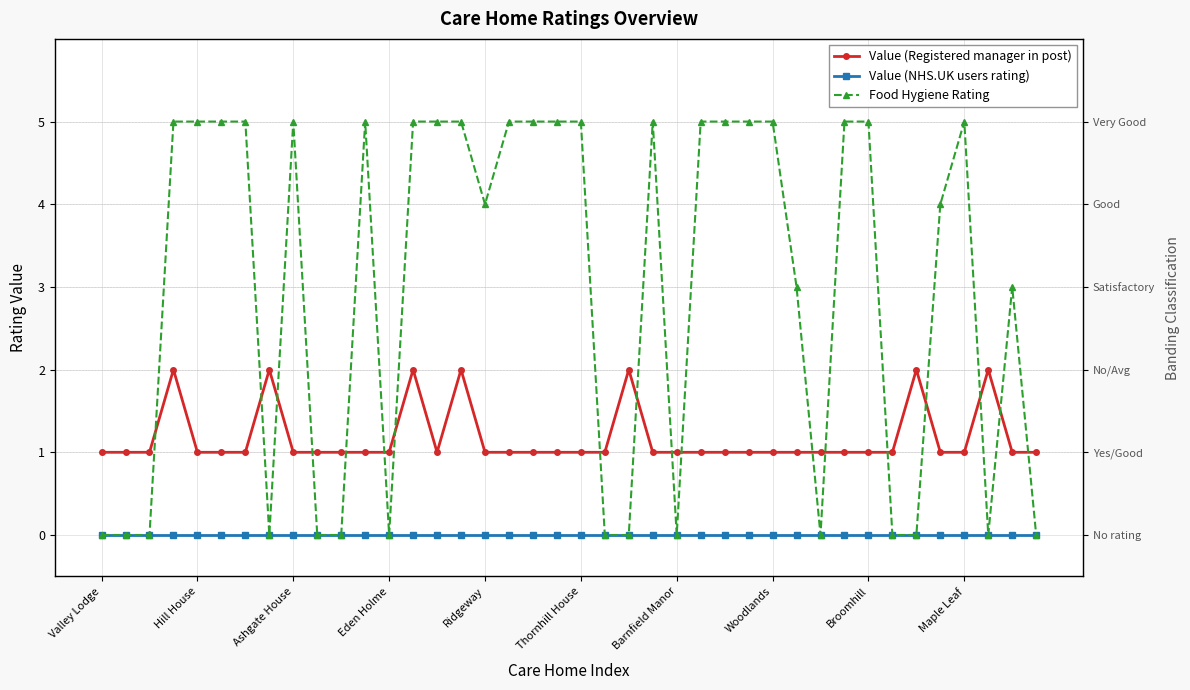

True or false: Value (Registered manager in post) and Value (NHS.UK users rating) intersect in this chart.

False